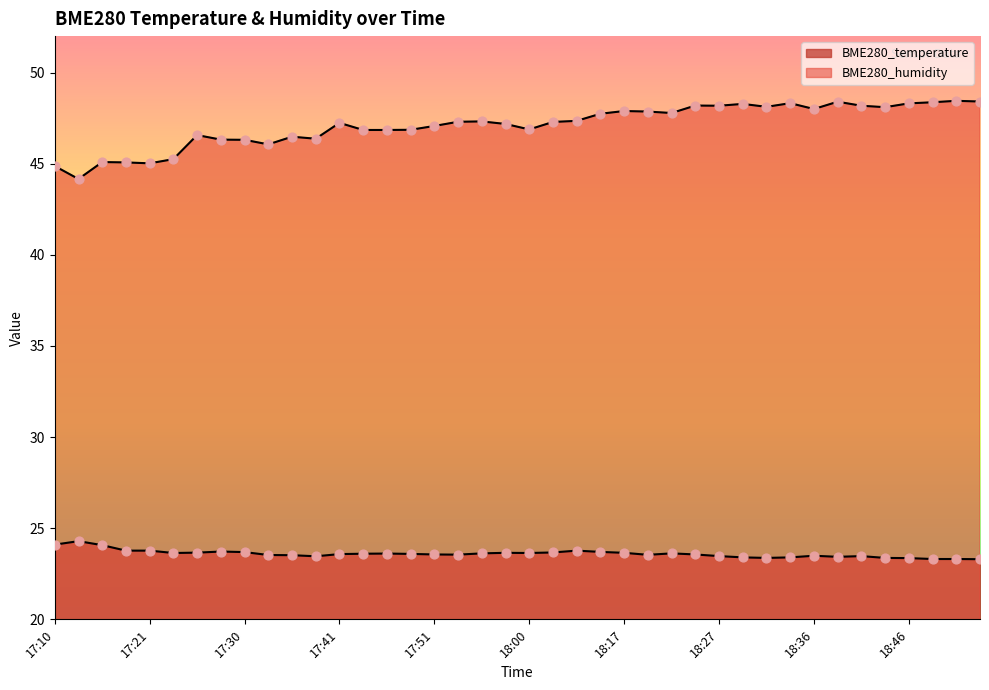

Which series has the largest Y range (max minus min)?

BME280_humidity